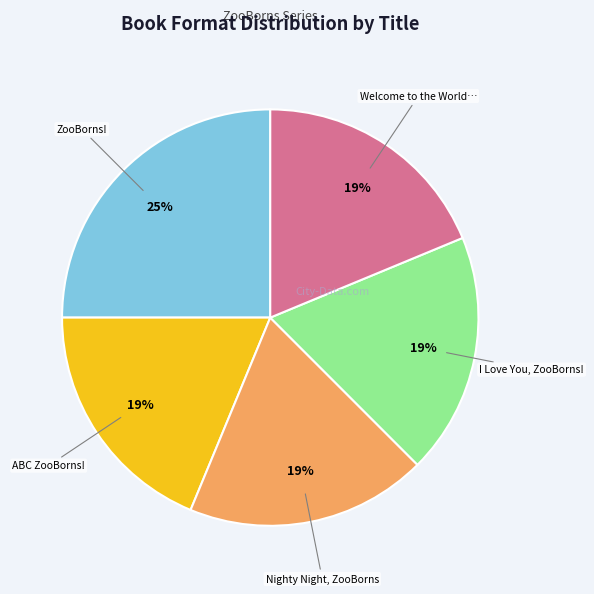

To the nearest percent, what is the difference between the largest and smallest slice percentages?

6%